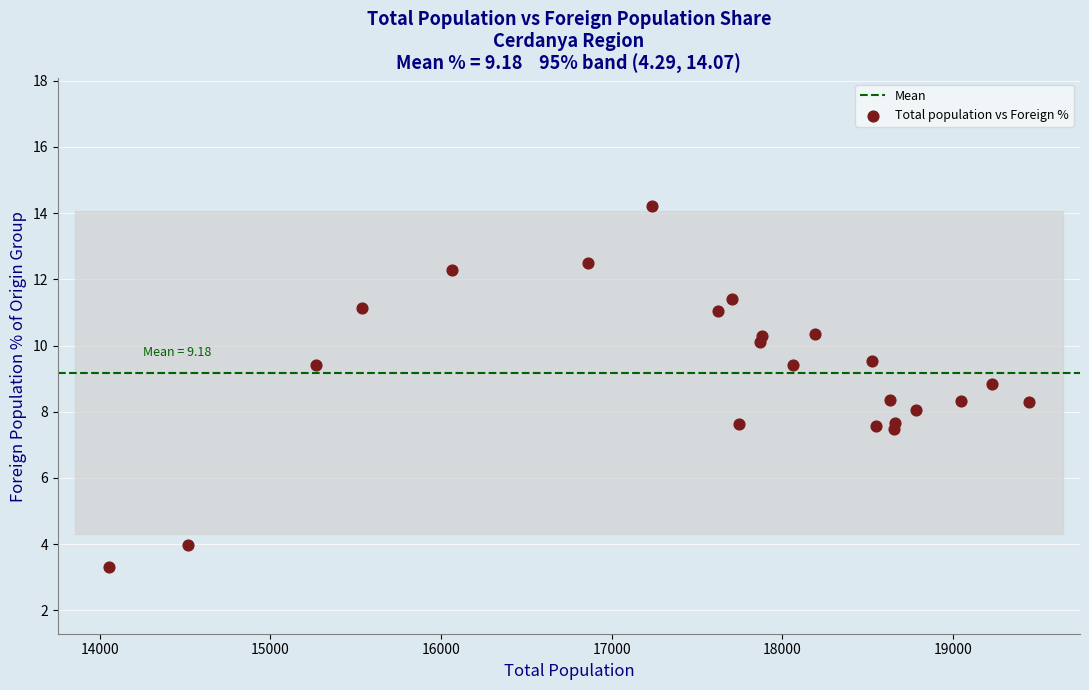

What is the range of X values (max minus min)?

5388.0